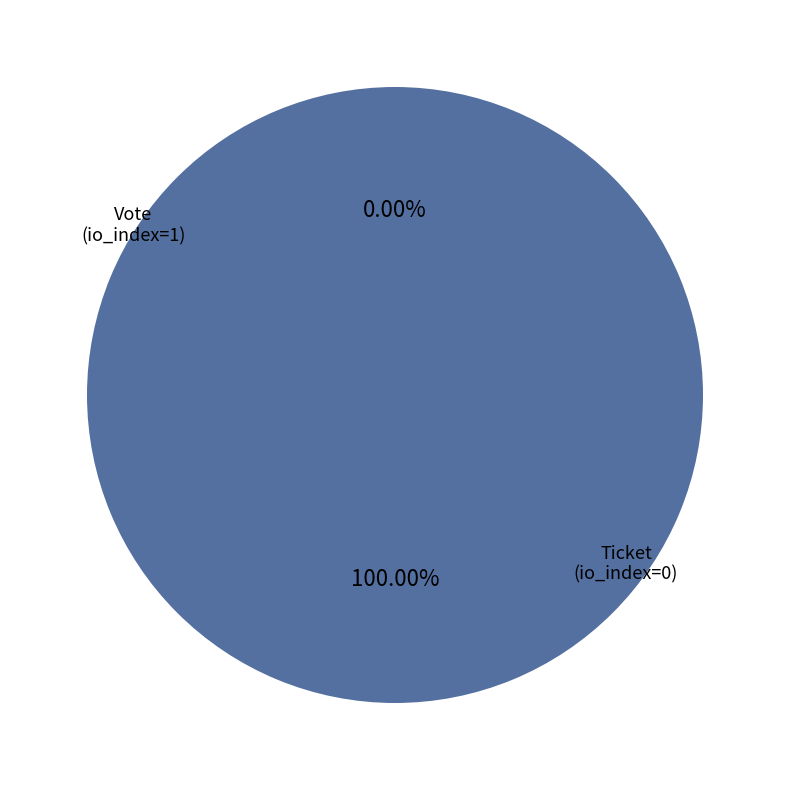

Does any single category account for the majority?

Yes